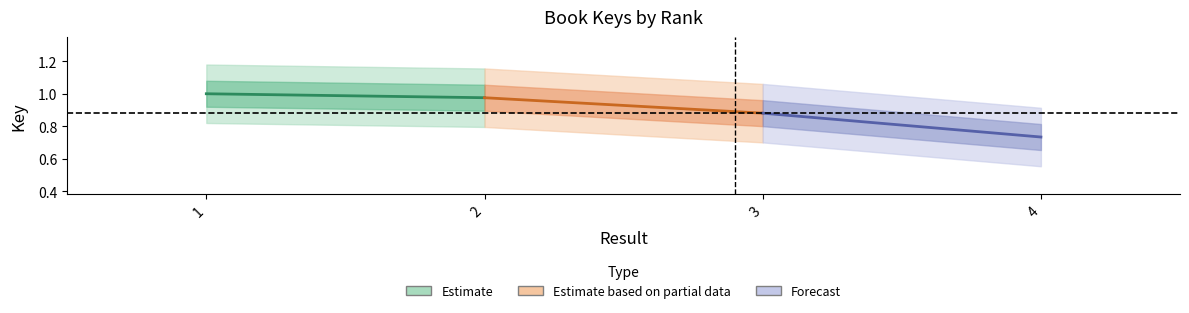

The Forecast series shows 1.3 at 3. True or false?

False